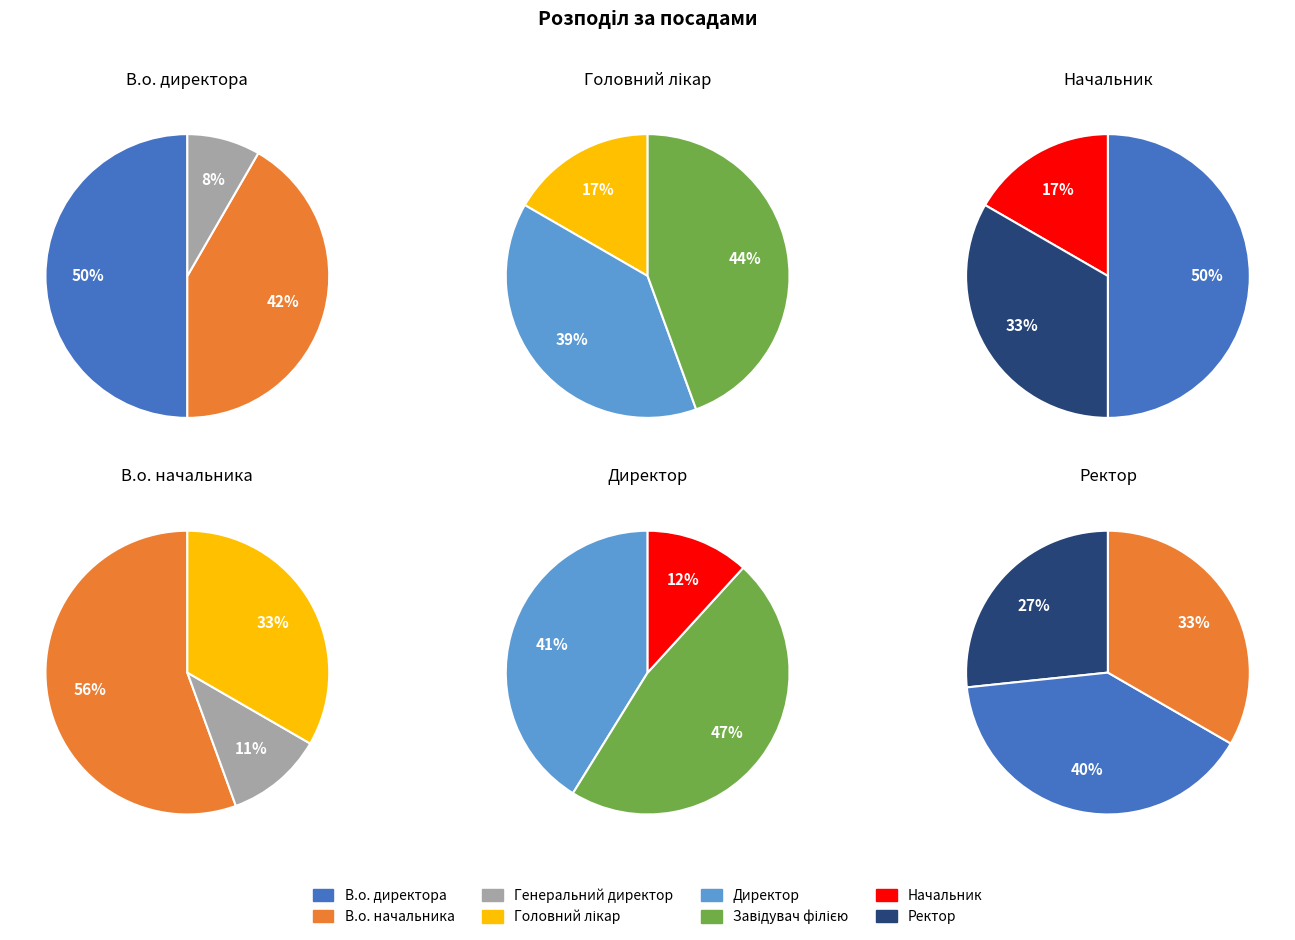

True or false: Головний лікар accounts for 1% of the total.

False